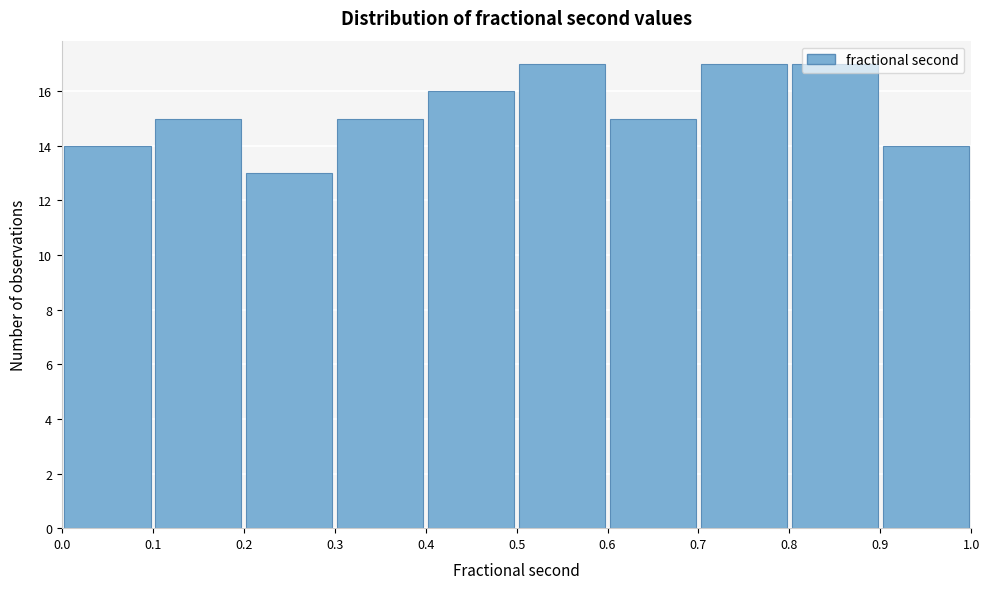

How tall is the bar that spans 0.1 to 0.2 on the x-axis? The values are not printed on the chart, so give them approximately, as read against the axis.

15